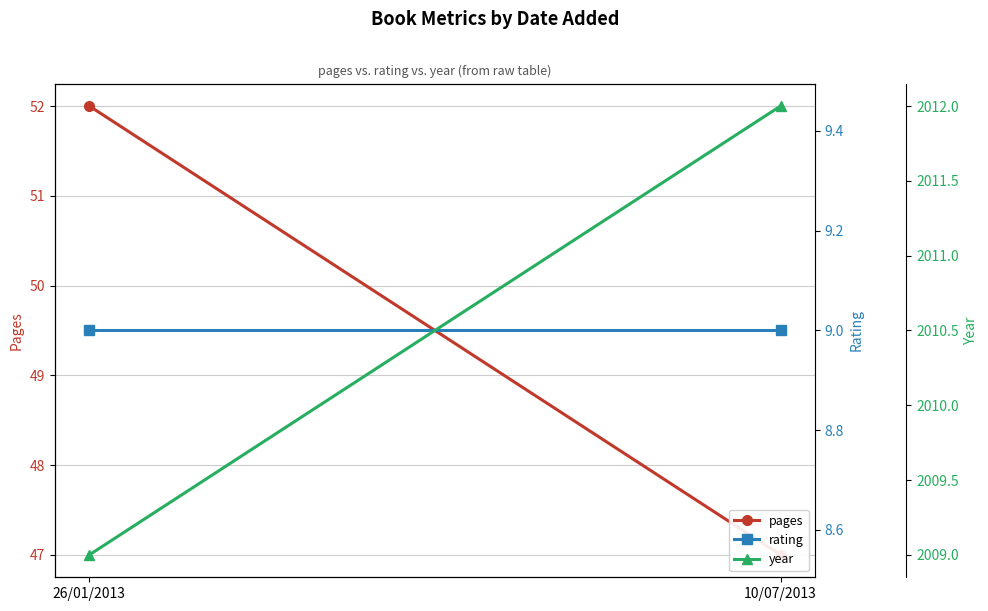

True or false: pages has a value of 52 at 26/01/2013.

True